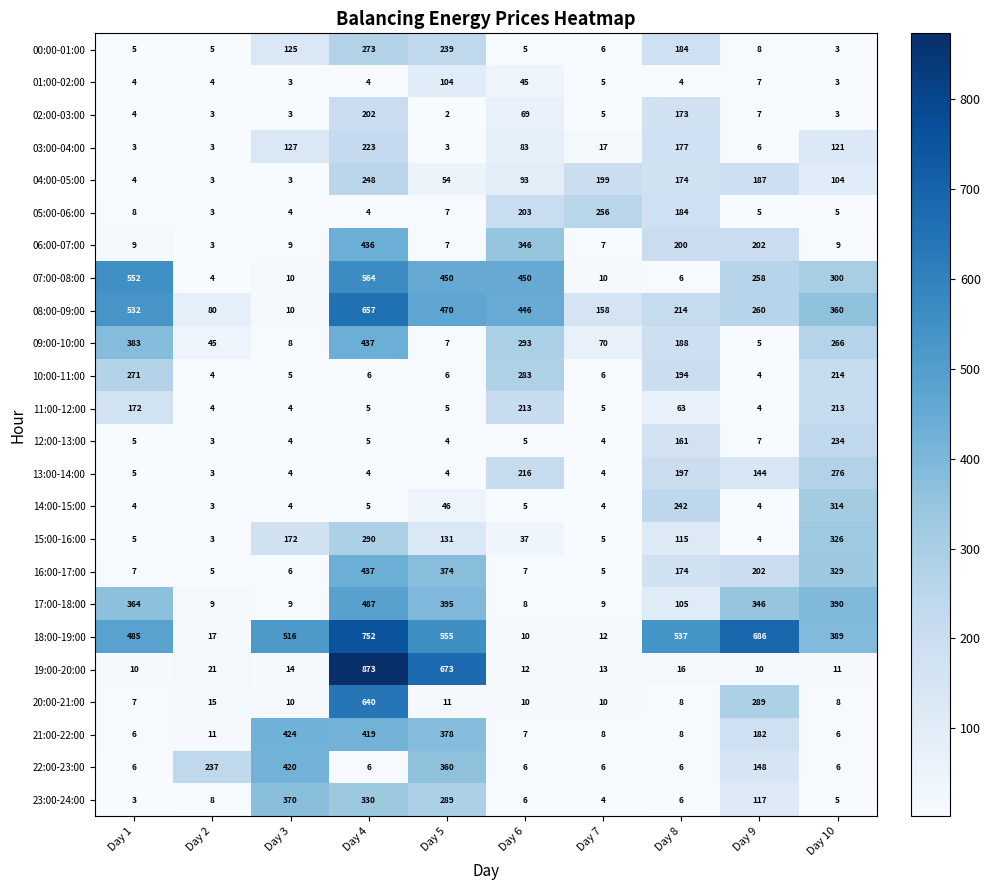

What is the spread (max minus min) of values at Day 1?

549